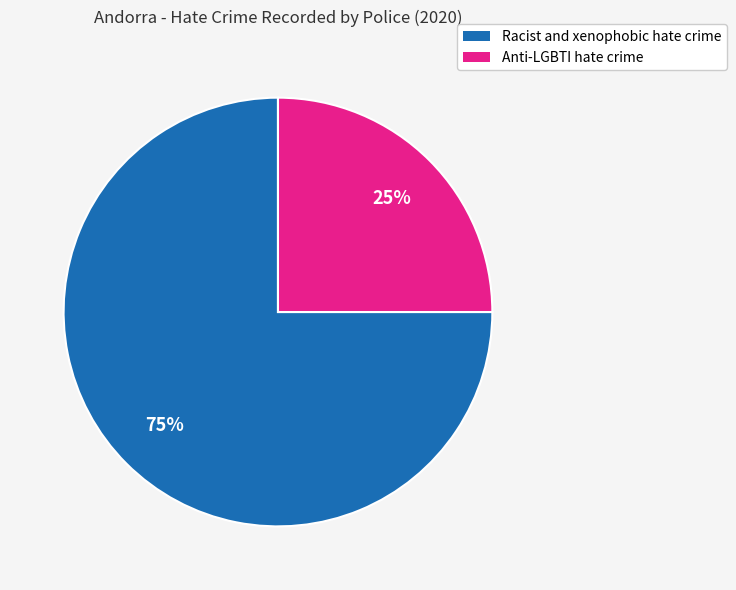

Is the sum of Anti-LGBTI hate crime and Racist and xenophobic hate crime greater than half?

Yes